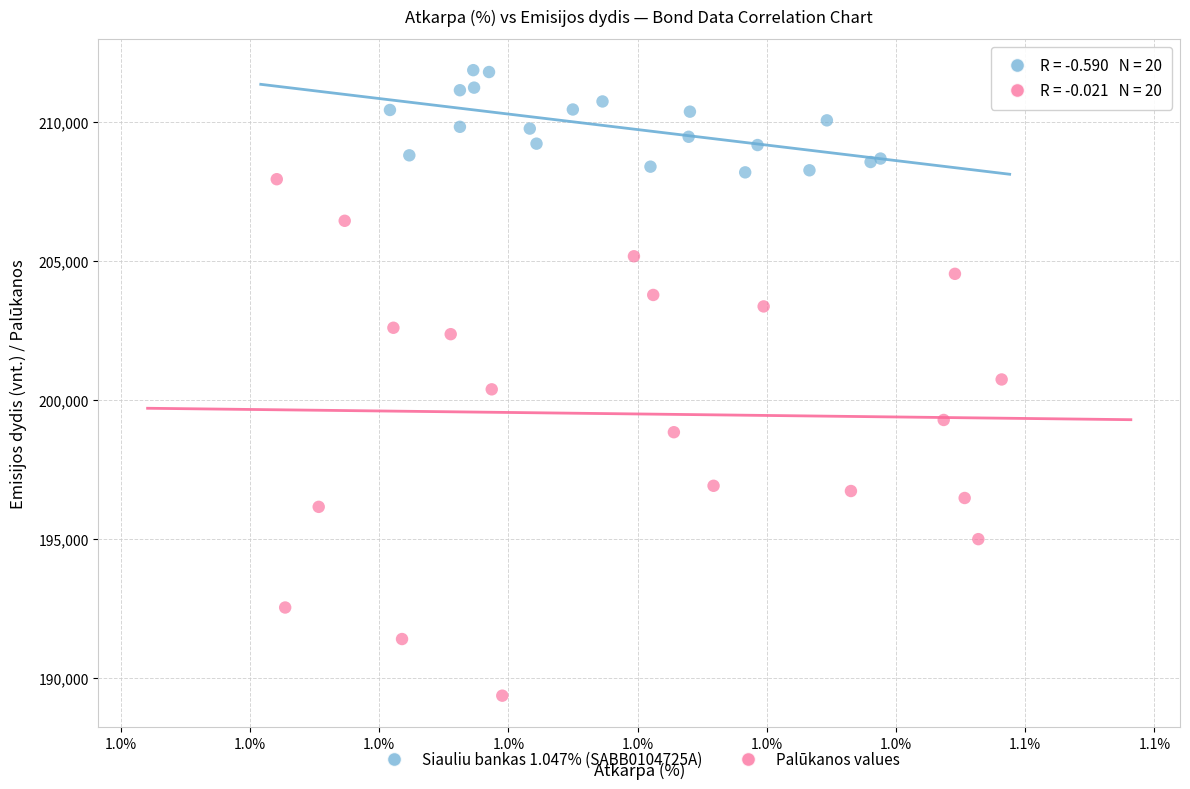

What are all the series names shown in the legend?

Siauliu bankas 1.047% (SABB0104725A), Palūkanos values